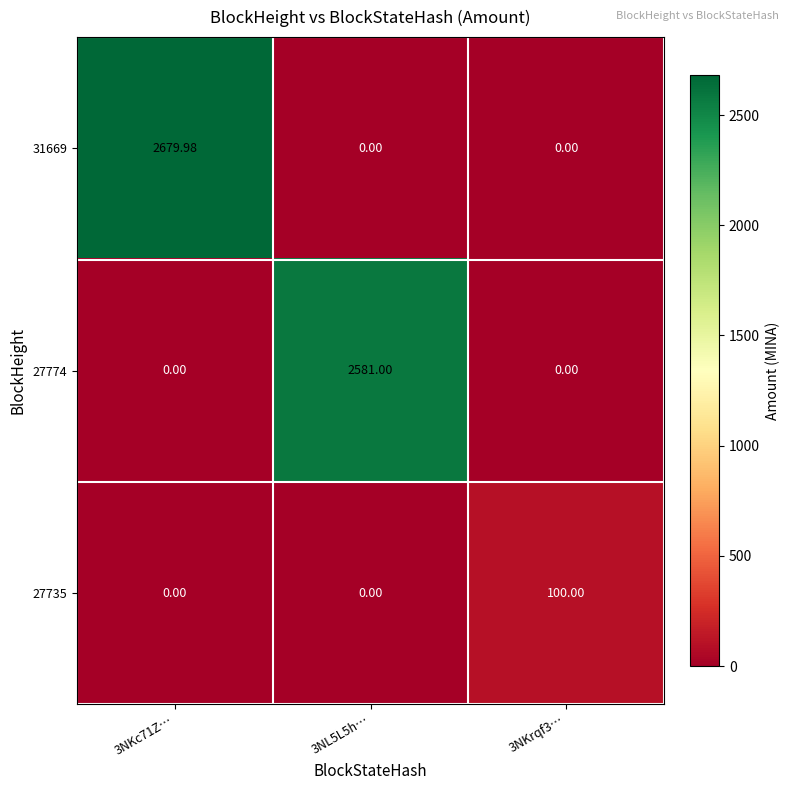

Is the value of 27774 at 3NKc71Z… greater than the value of 31669 at 3NKc71Z…?

No